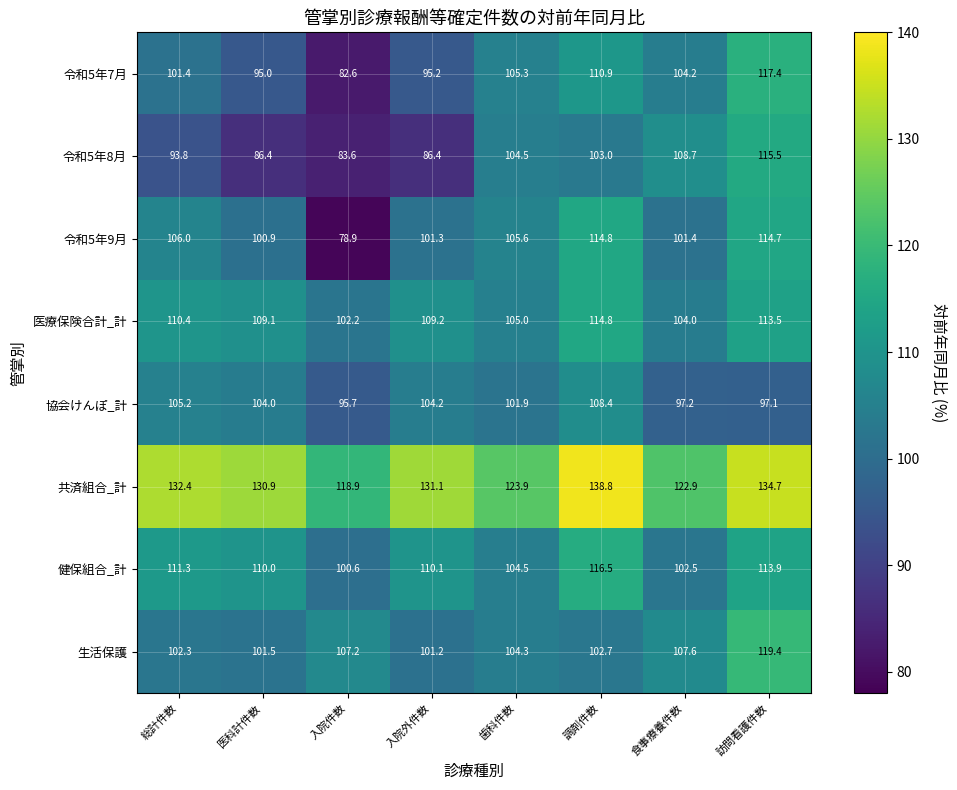

Rank the categories by 生活保護 value from lowest to highest.

入院外件数, 医科計件数, 総計件数, 調剤件数, 歯科件数, 入院件数, 食事療養件数, 訪問看護件数